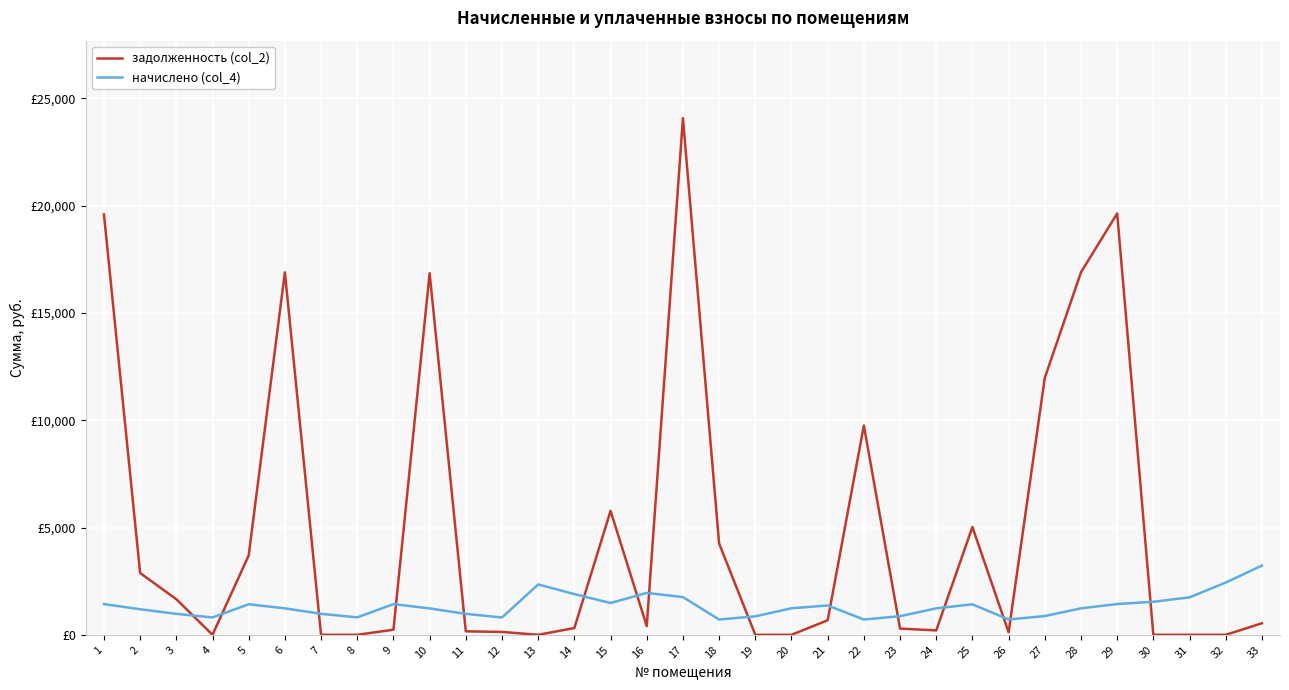

Which series changed the most between 5 and 21?

задолженность (col_2)